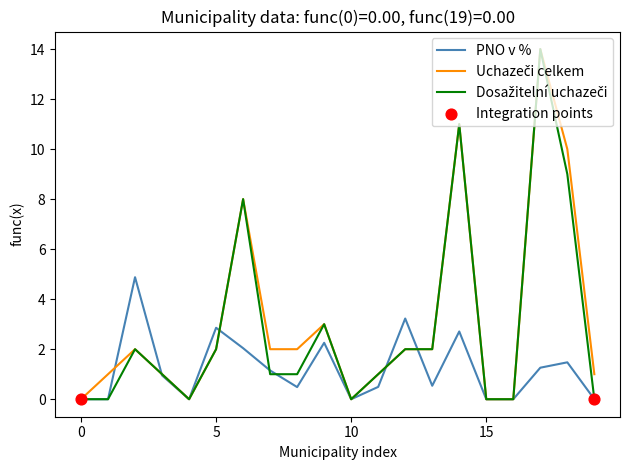

How many lines are shown in the chart?

3